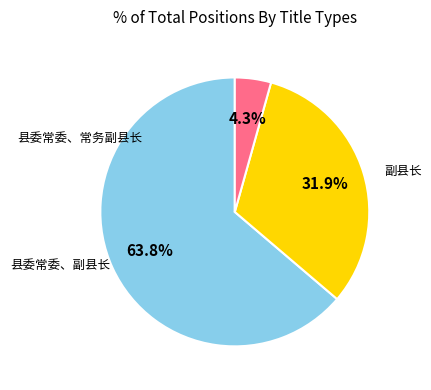

To the nearest percent, what is the average slice percentage?

33%